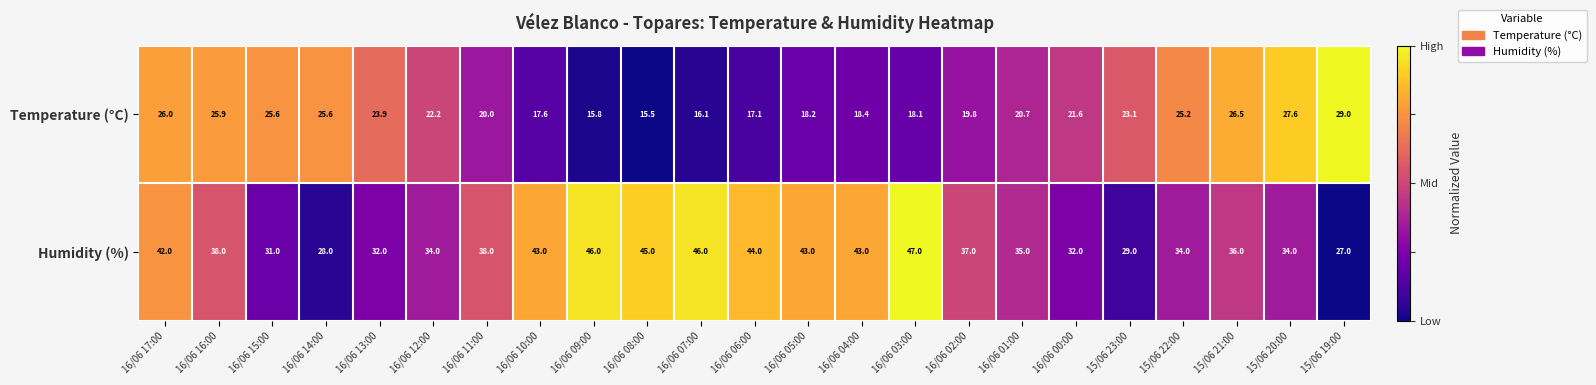

What is the total value across all series at 16/06 00:00?

53.6